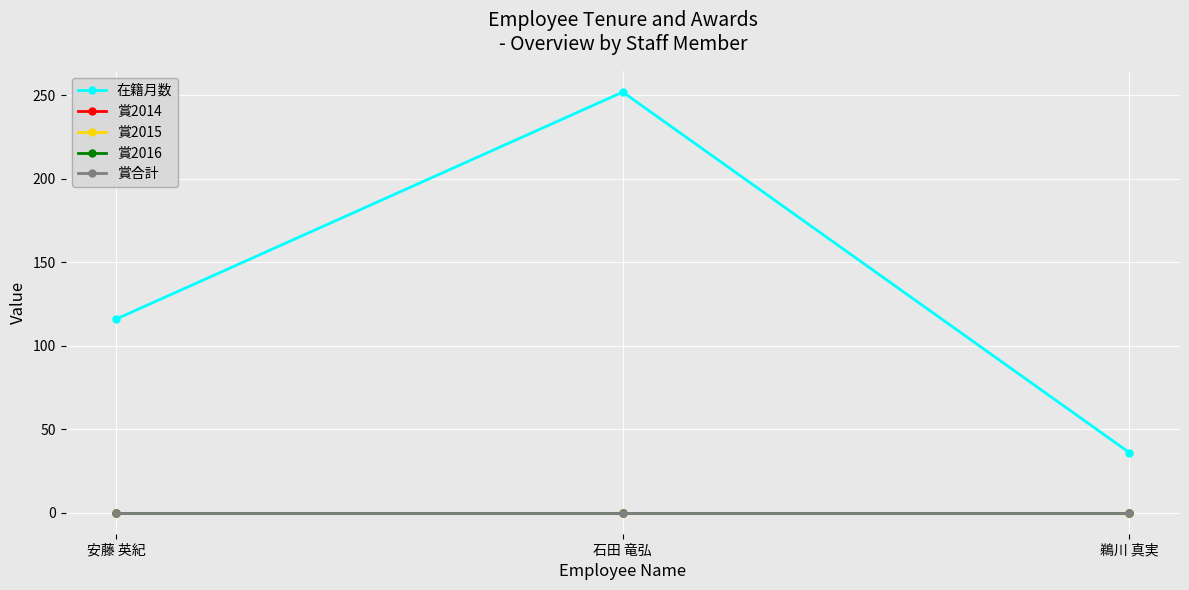

Is this an area chart (filled region under the line)?

No